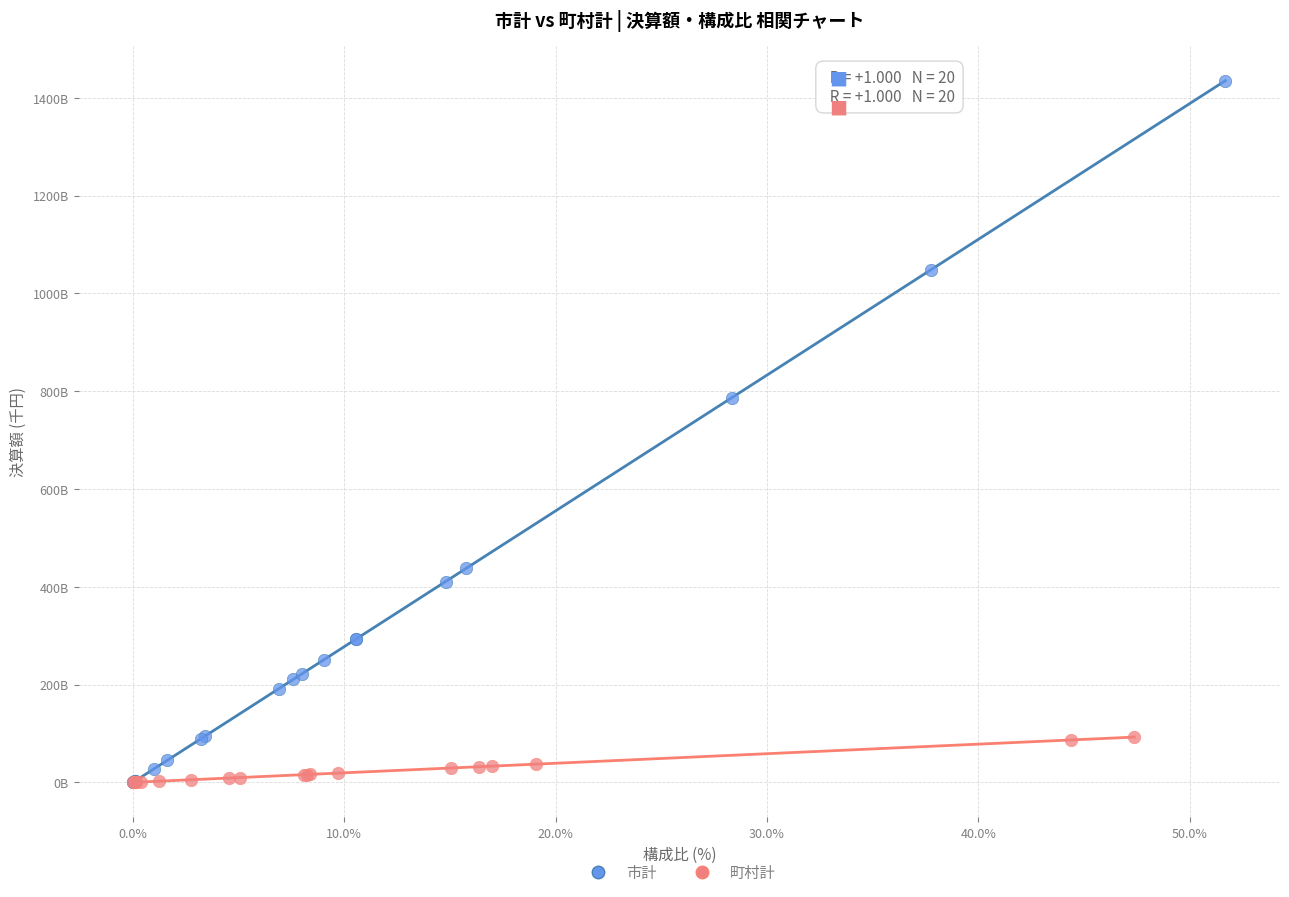

What are all the series names shown in the legend?

市計, 町村計